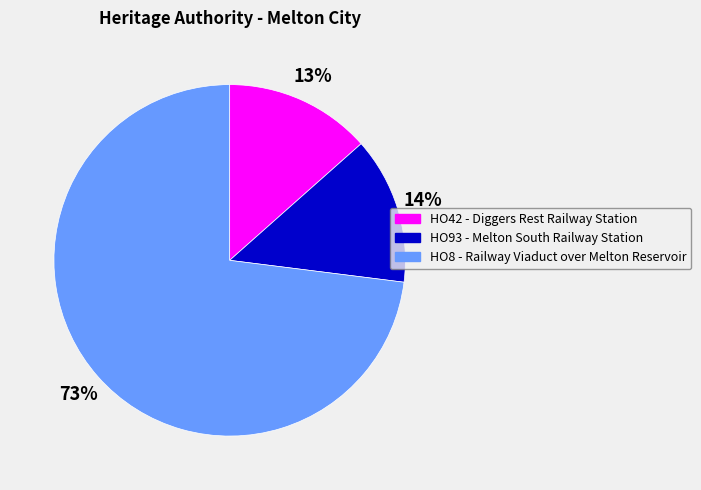

To the nearest percent, what portion does HO93 - Melton South Railway Station represent?

14%